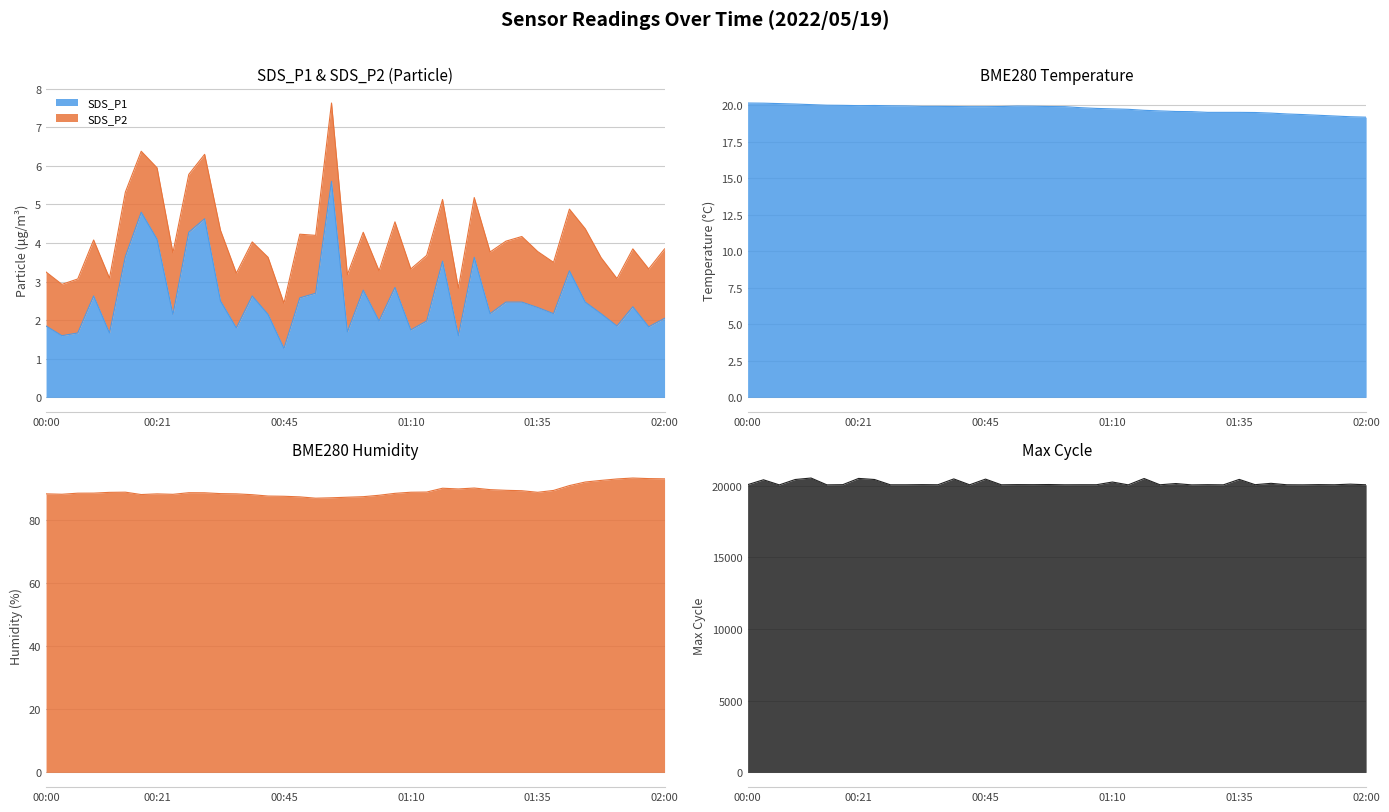

At which category does BME280_temperature reach its first local peak?

00:24